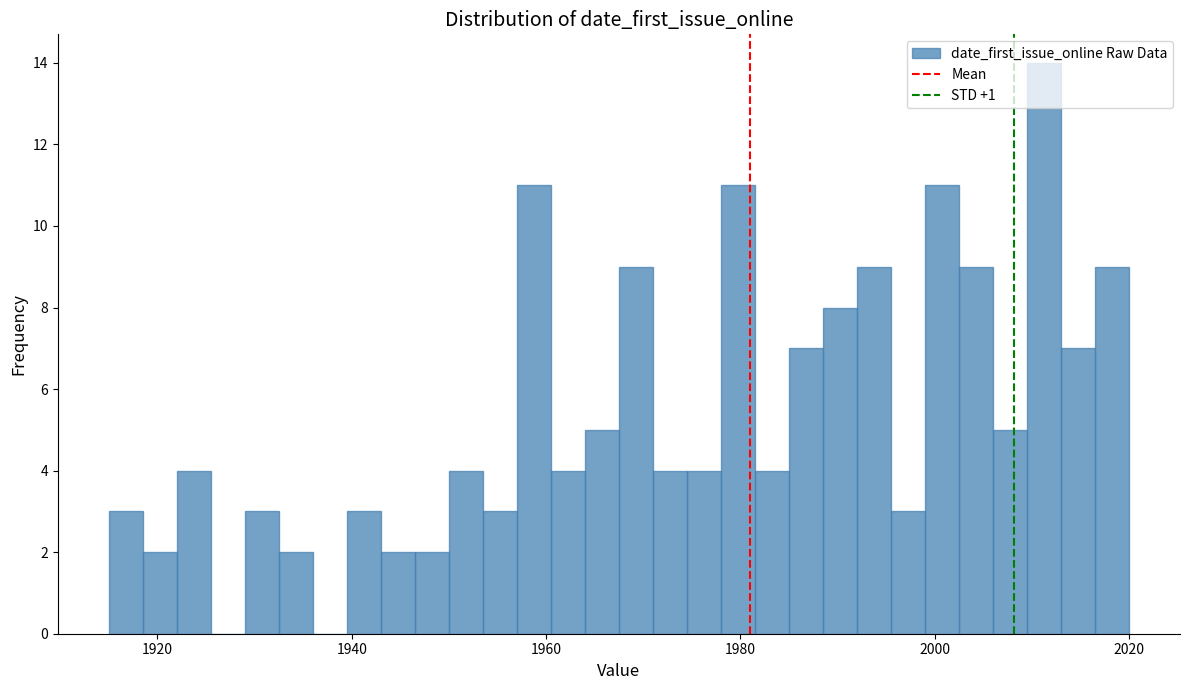

Read against the x-axis, roughly where is the centre of the tallest bar?

2012